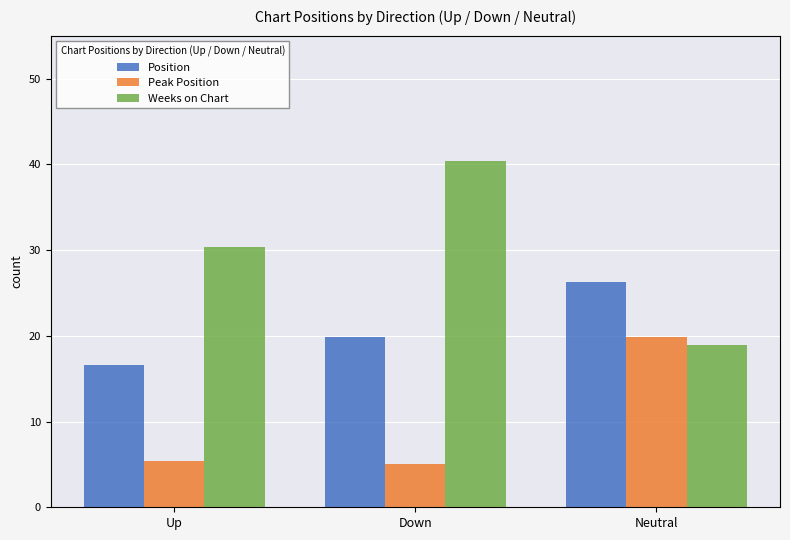

What is the difference between the maximum and minimum values in the Weeks on Chart series?

21.5